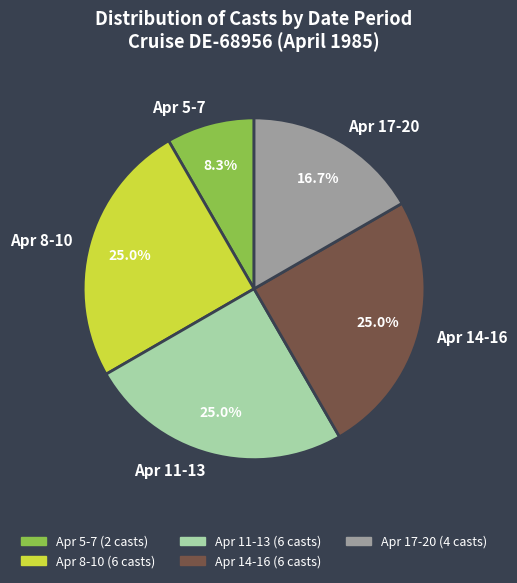

What is the total percentage of Apr 5-7 and Apr 8-10?

33.3%